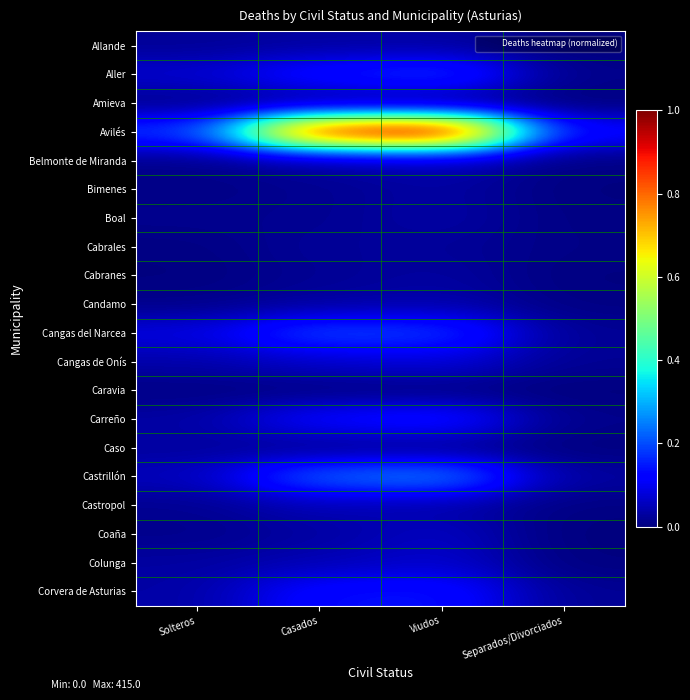

Which series has the largest total across all categories?

Avilés